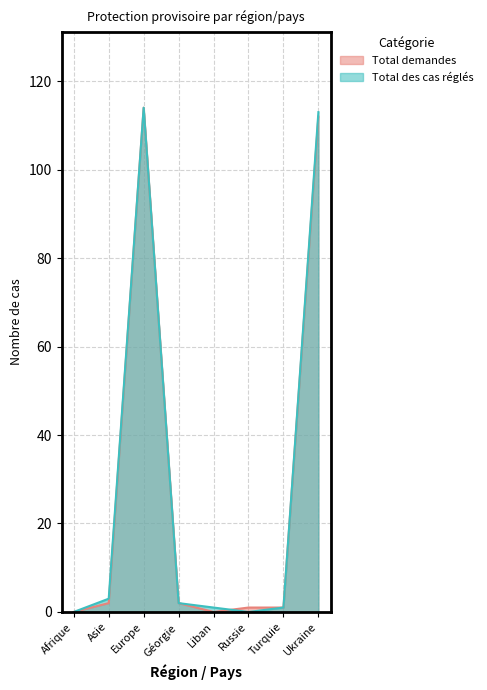

What is the greatest value displayed?

114